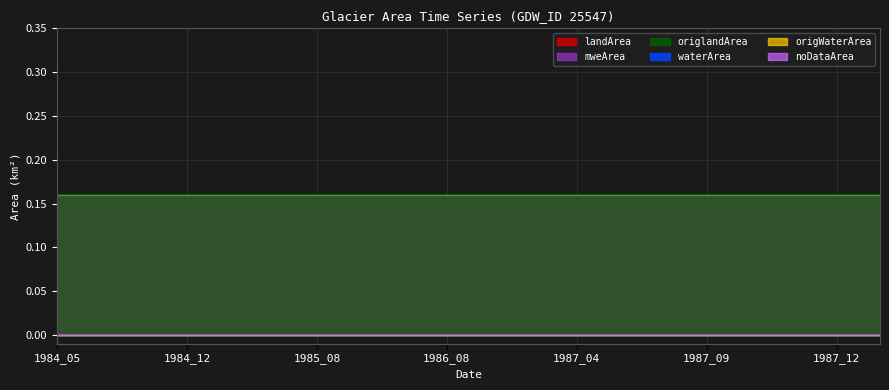

Which series has the largest total across all categories?

landArea